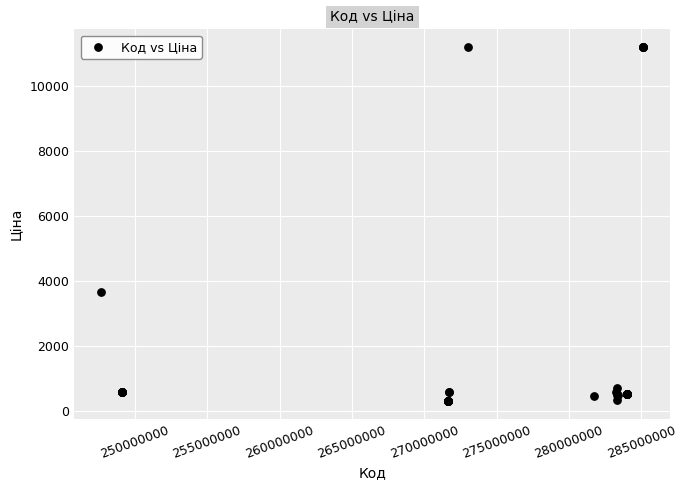

What Y value in the scatter plot is closest to 5749?

3646.5